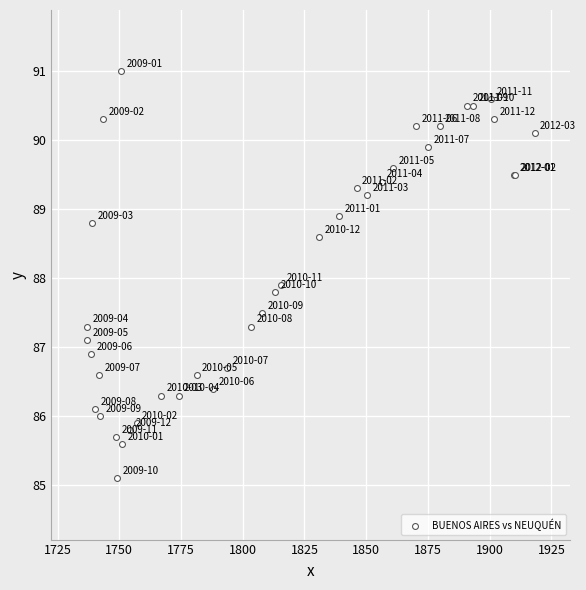

What Y value in the scatter plot is closest to 88?

87.9